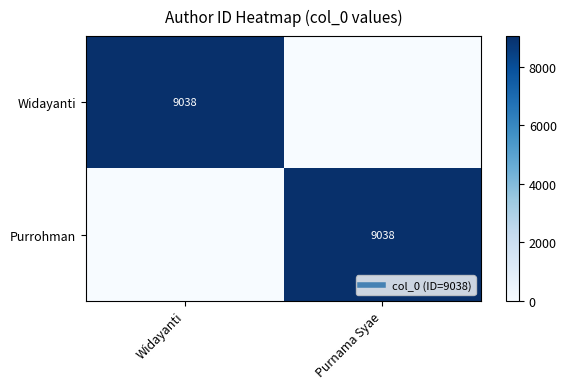

How many data points in Purrohman are less than 9038?

1